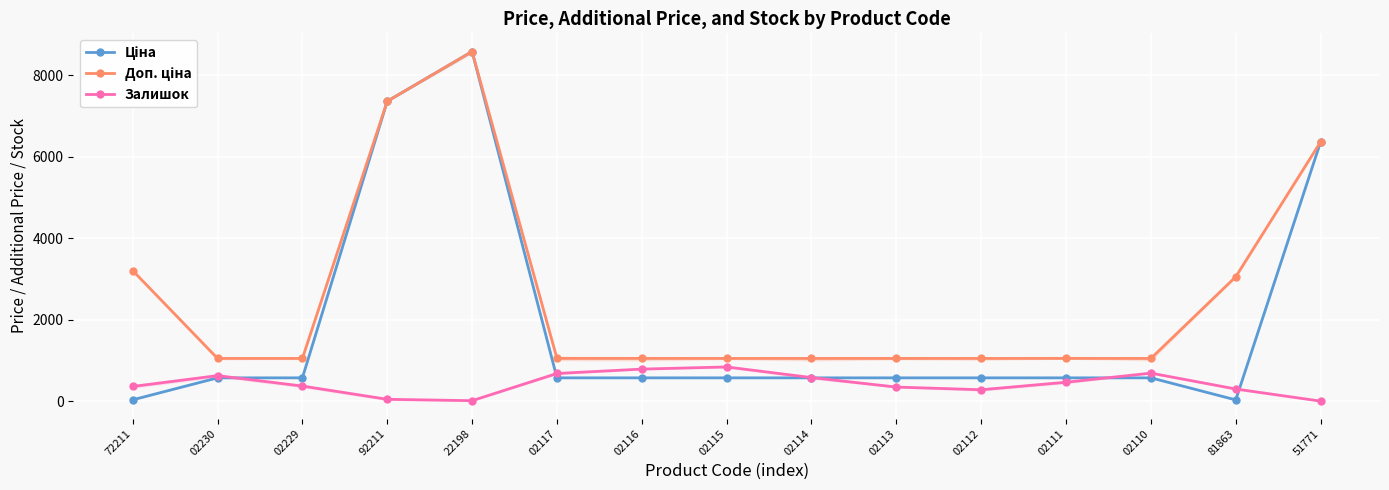

How many values in the Залишок series exceed 370?

7